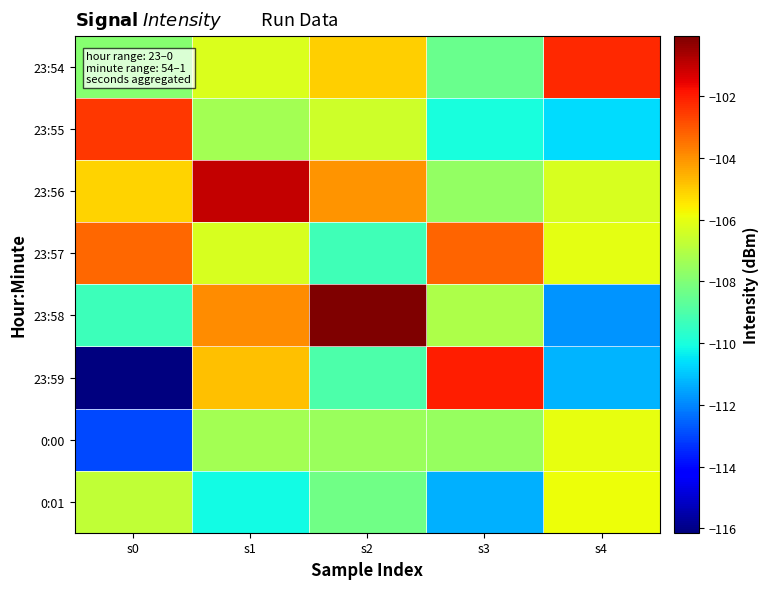

At s0, list the series in order from smallest to largest.

23:59, 0:00, 23:58, 23:54, 0:01, 23:56, 23:57, 23:55